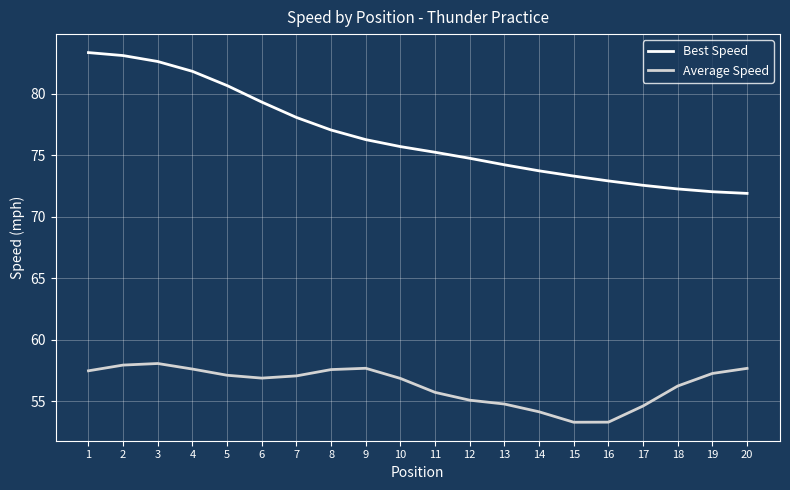

Rank the series by their average value, from highest to lowest.

Best Speed, Average Speed